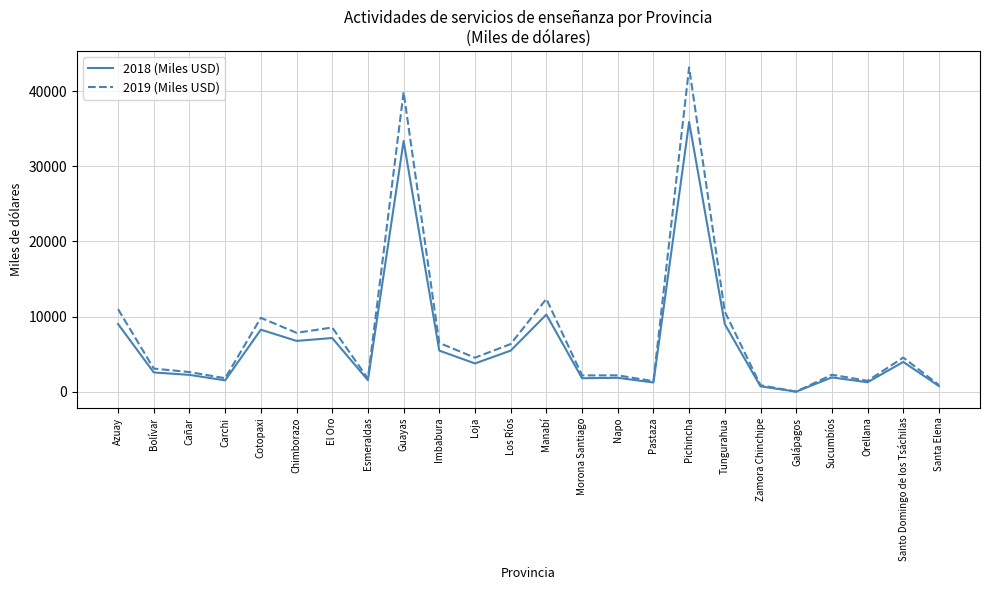

What is the difference between the 2019 (Miles USD) values at Cañar and Pastaza?

1218